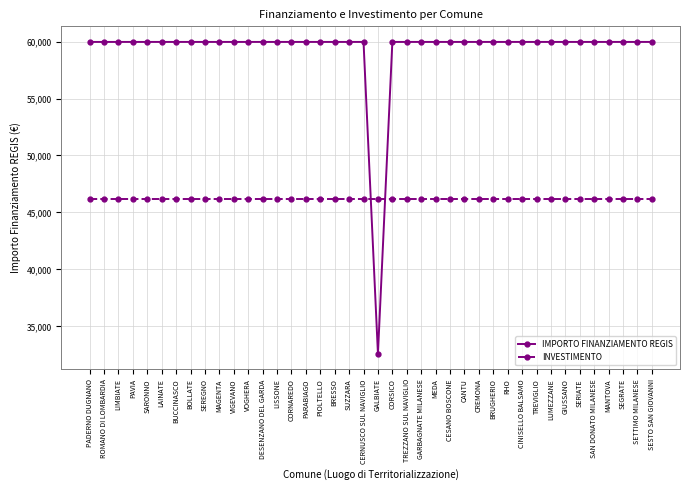

What is the label of the 3rd point from the right?

SEGRATE